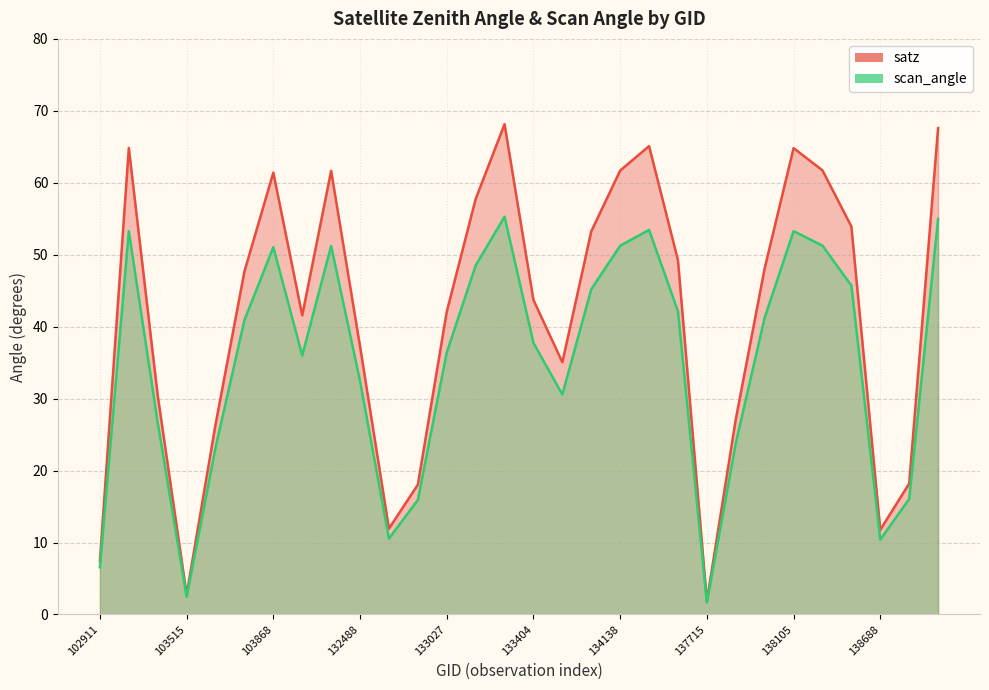

What is the sum of all scan_angle values?

1049.3